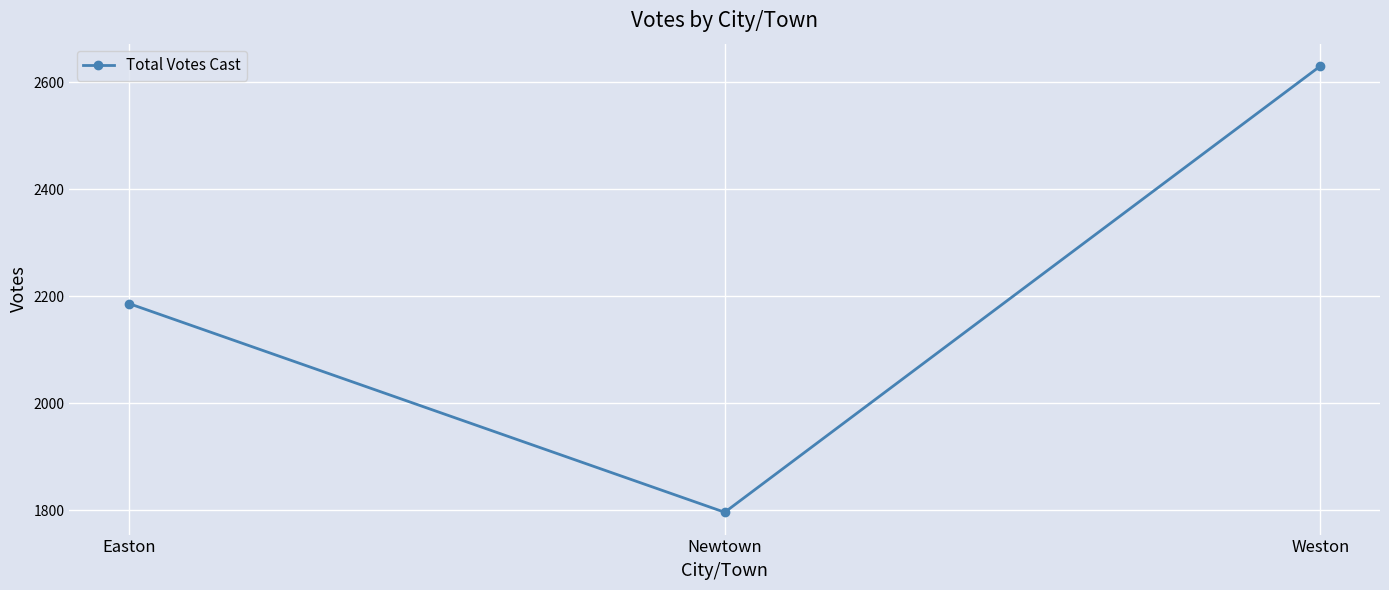

Reading left to right, transcribe all the data shown in this chart.

Easton=2186	Newtown=1796	Weston=2630